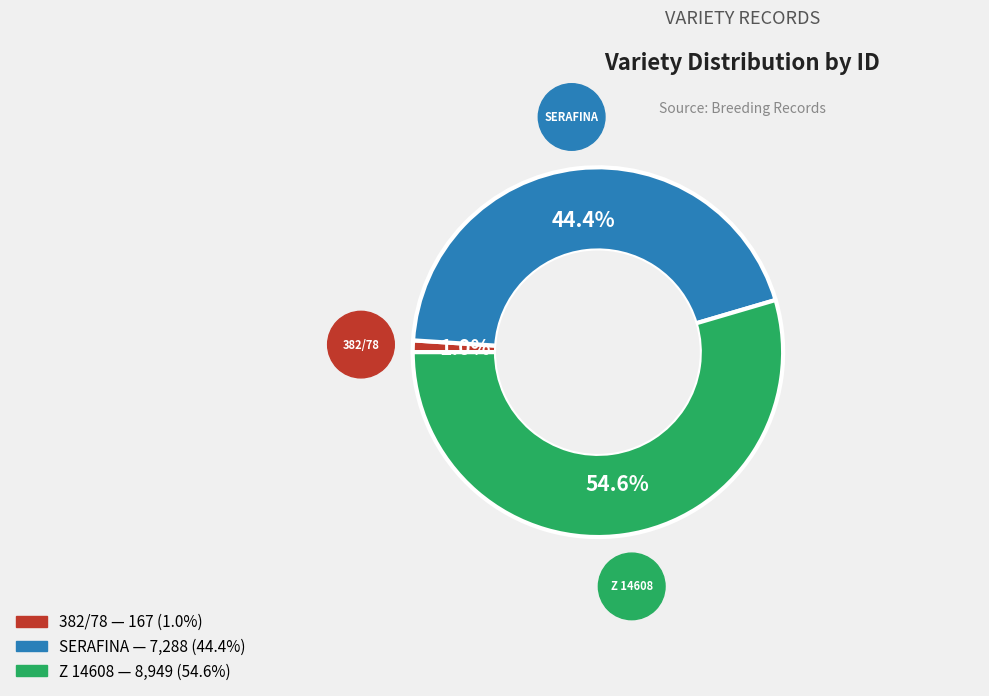

Between SERAFINA and Z 14608, which is larger?

Z 14608